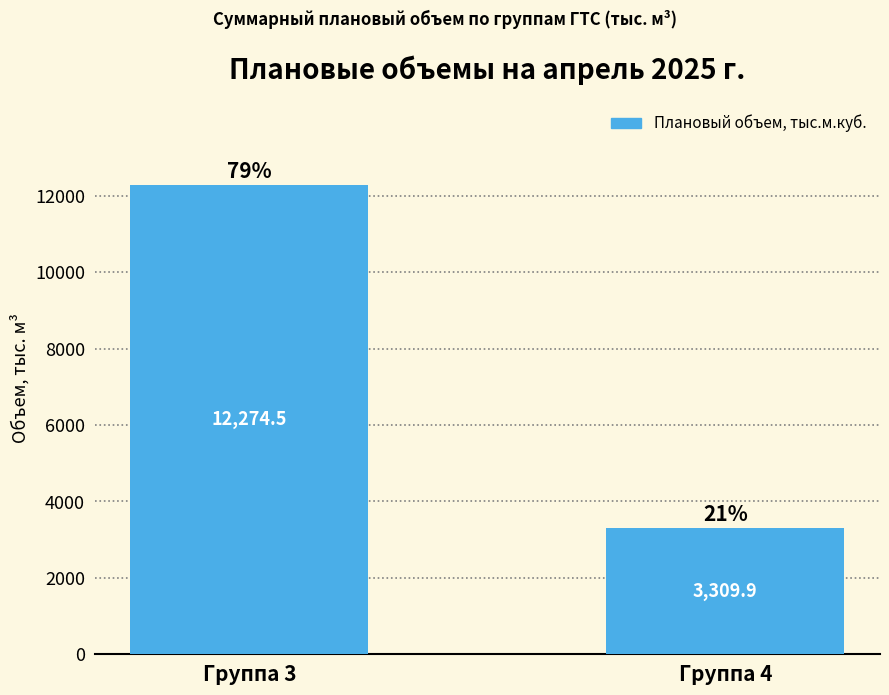

What is the sum of the values at Группа 4 and Группа 3?

15584.4